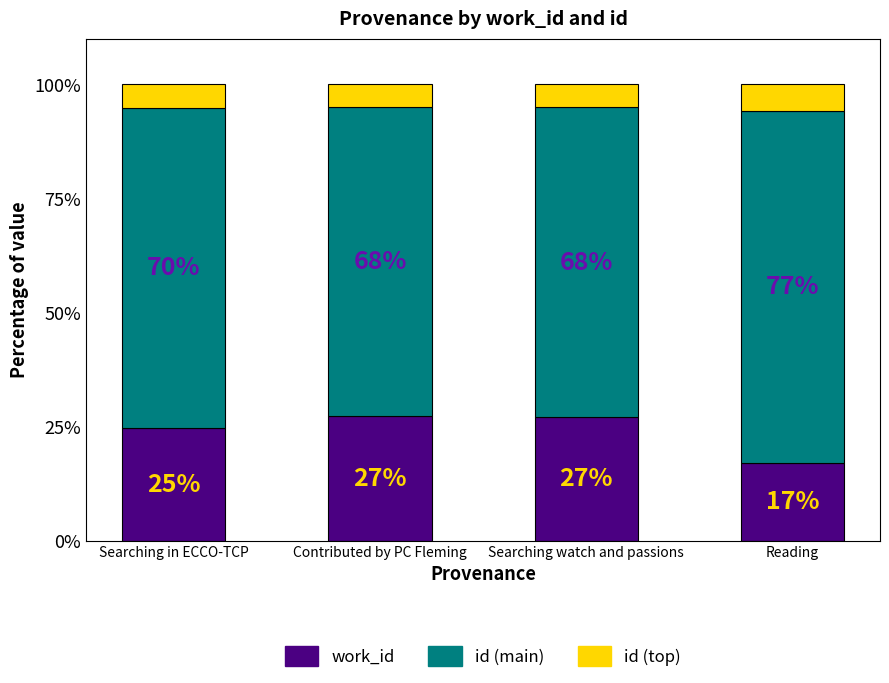

What is the total value across all series at Searching watch and passions?

100.0